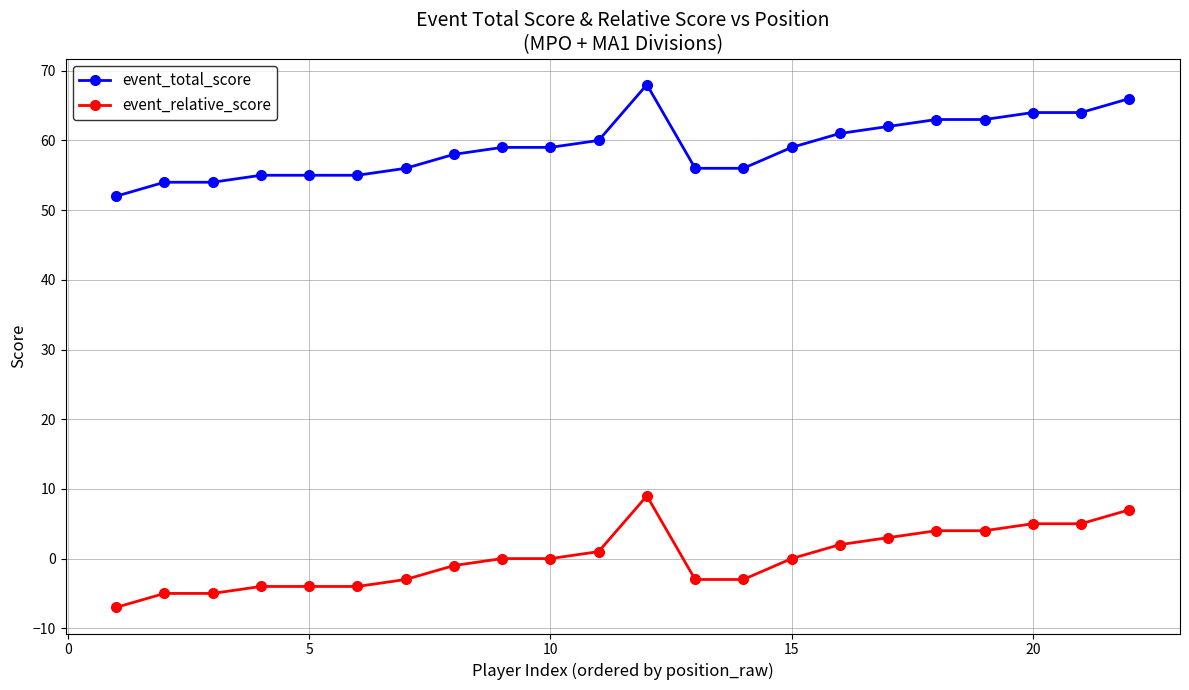

True or false: event_total_score and event_relative_score intersect in this chart.

False